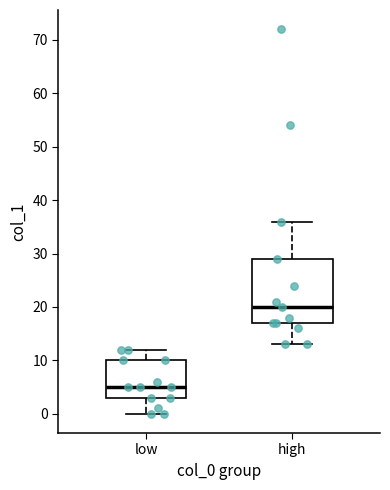

Reading left to right, transcribe this box plot: for each box, give where its median line is, the range the box spans, and where its two whiskers end, as read against the y-axis. The values are not printed on the chart, so give them approximately, as read against the axis.

low: median 5, box 3 to 10, whiskers 0 to 12
high: median 20, box 17 to 29, whiskers 13 to 36